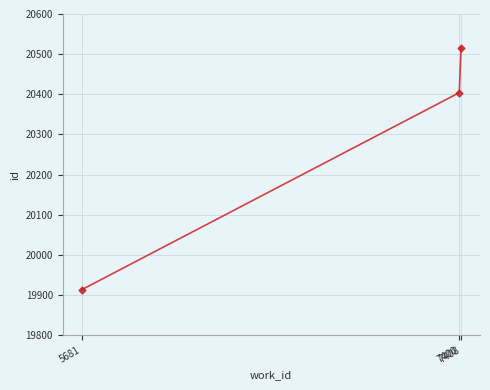

How many distinct data groups are displayed?

1